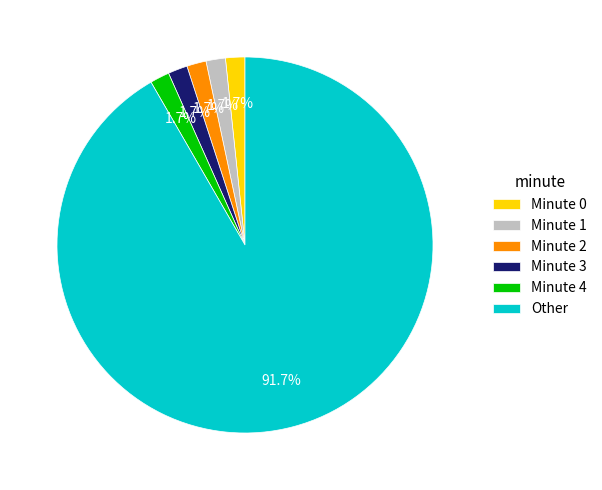

What is the largest slice in the pie chart?

Other